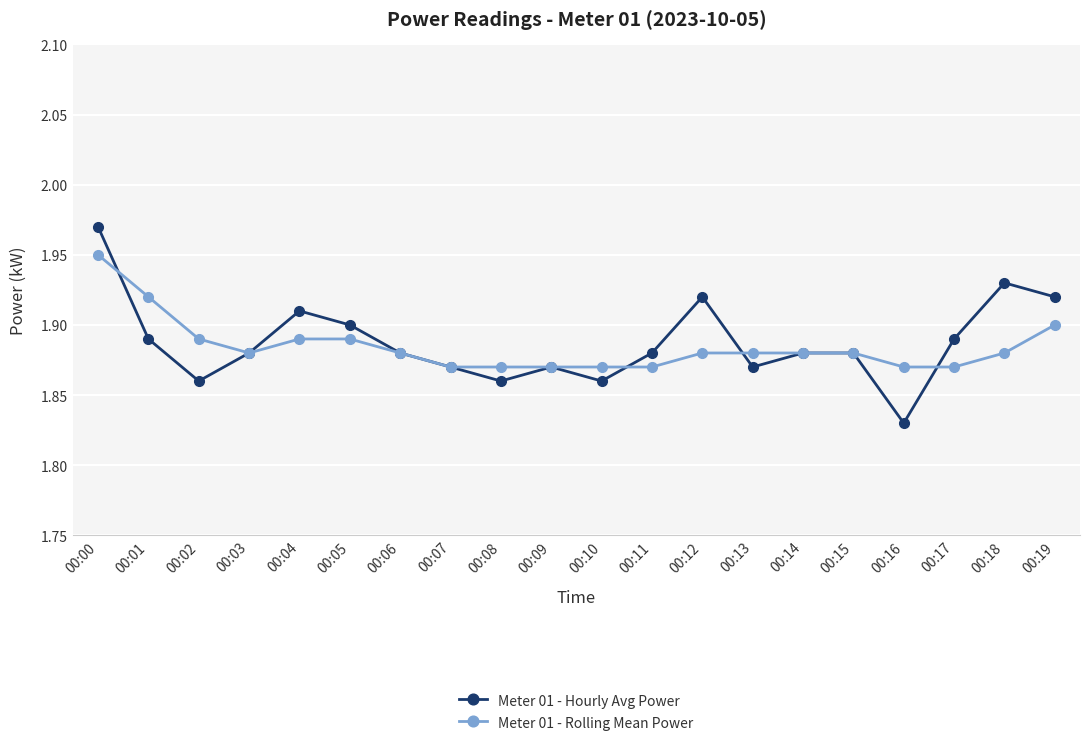

What is the sum of all Meter 01 - Rolling Mean Power values?

37.7